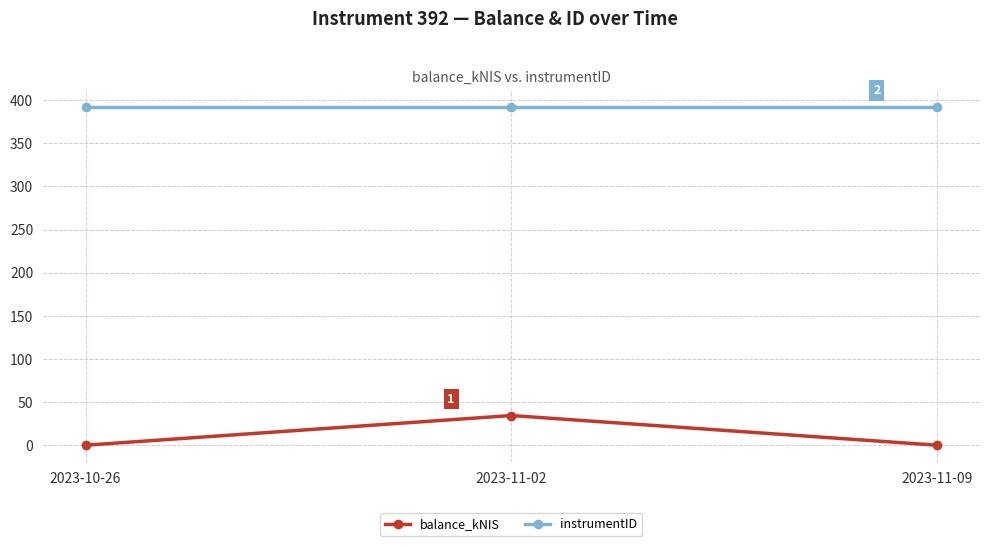

What is the greatest value displayed?

392.0